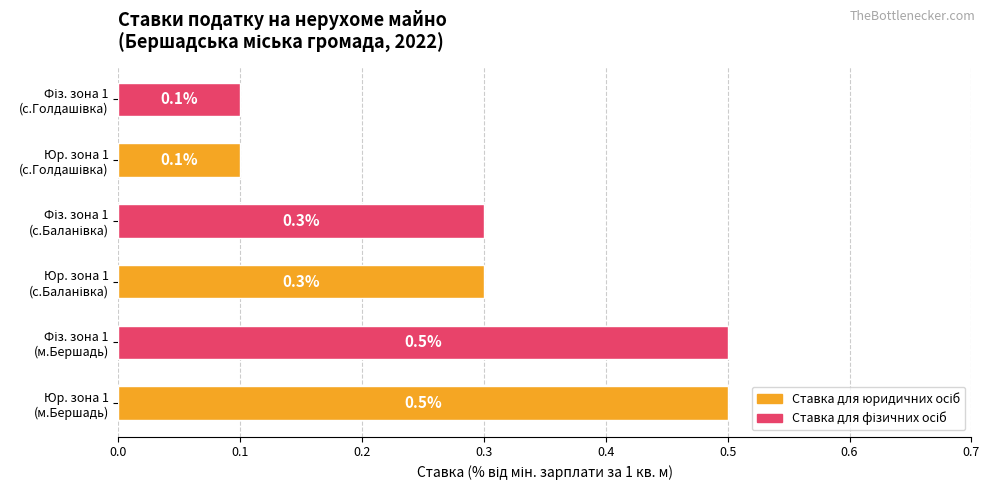

How many series are shown in this chart?

1